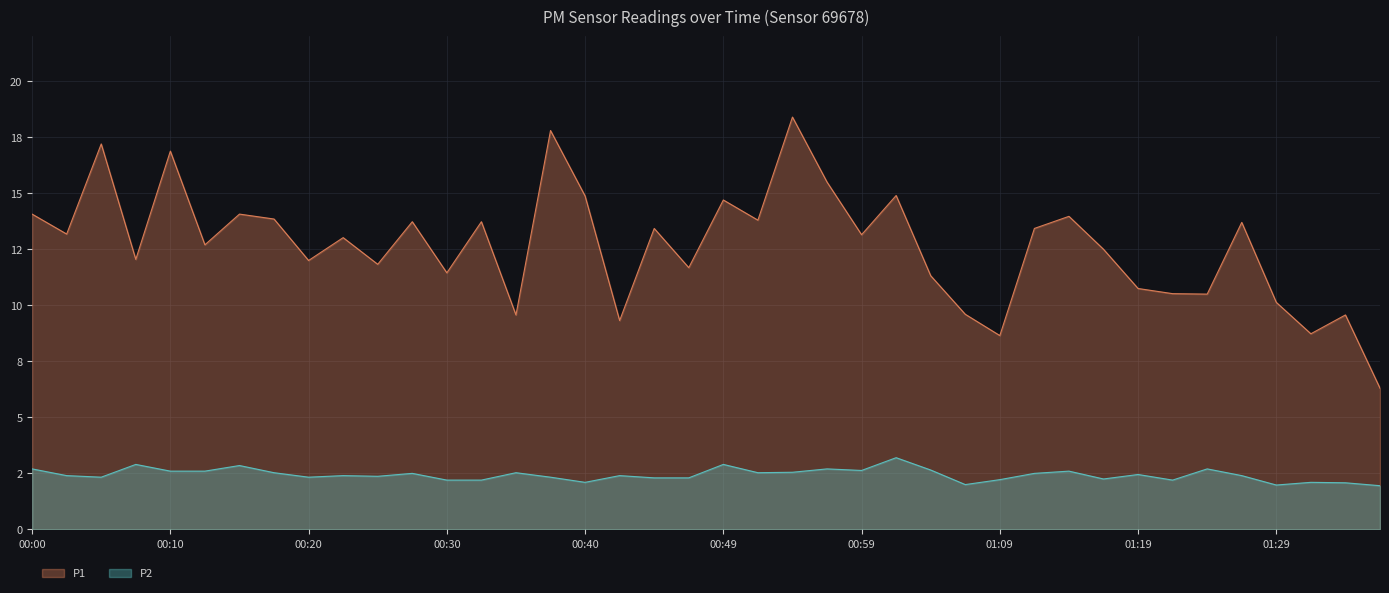

What is the difference between the P2 values at 00:32 and 00:10?

0.4